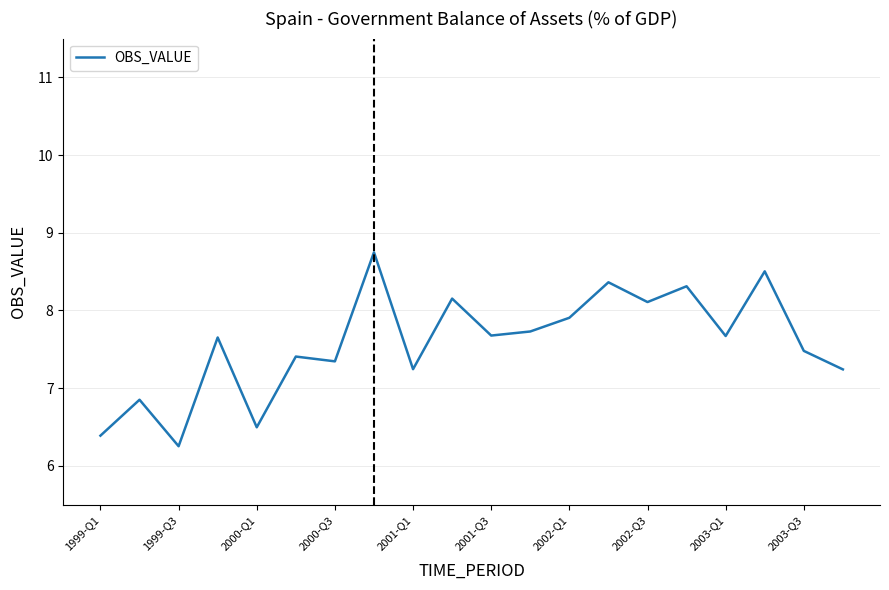

What is the smallest value displayed?

6.3